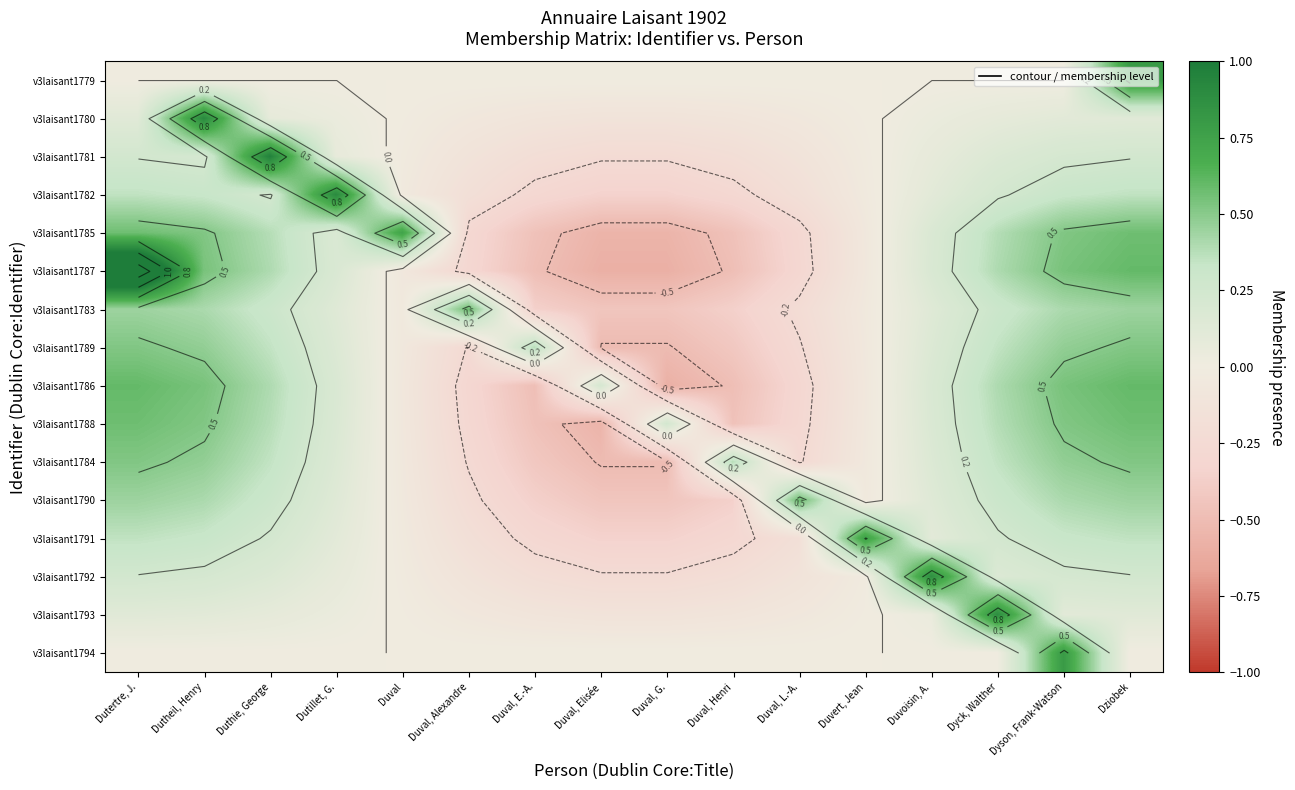

Which has a higher value, Duval, Elisée or Dziobek?

Dziobek